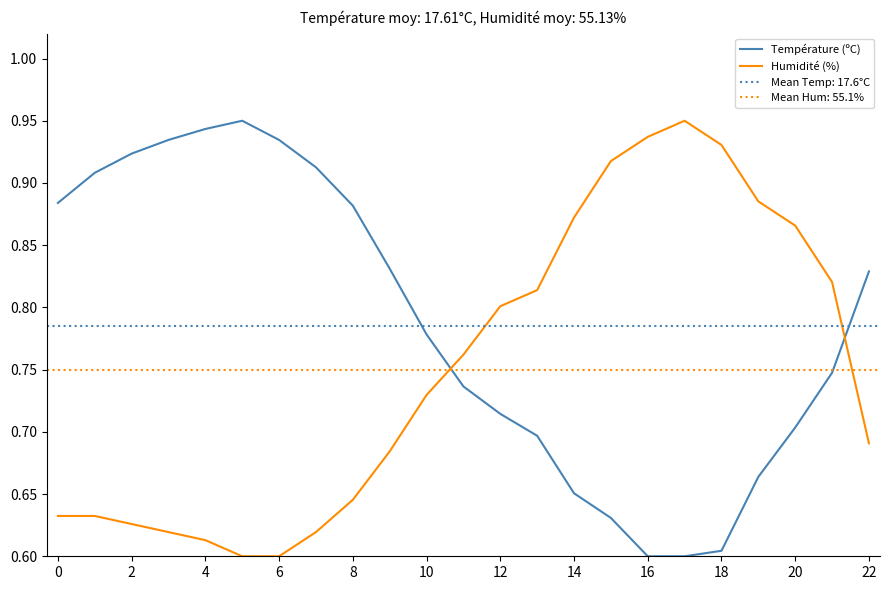

Is the value of Humidité (%) at 12 greater than the value of Température (ºC) at 8?

No